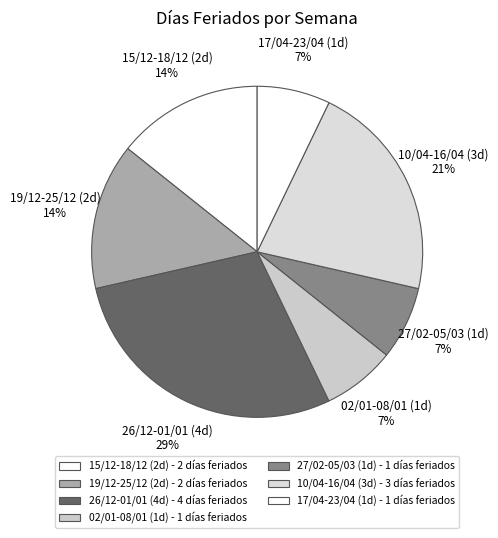

How many slices are in this pie chart?

7